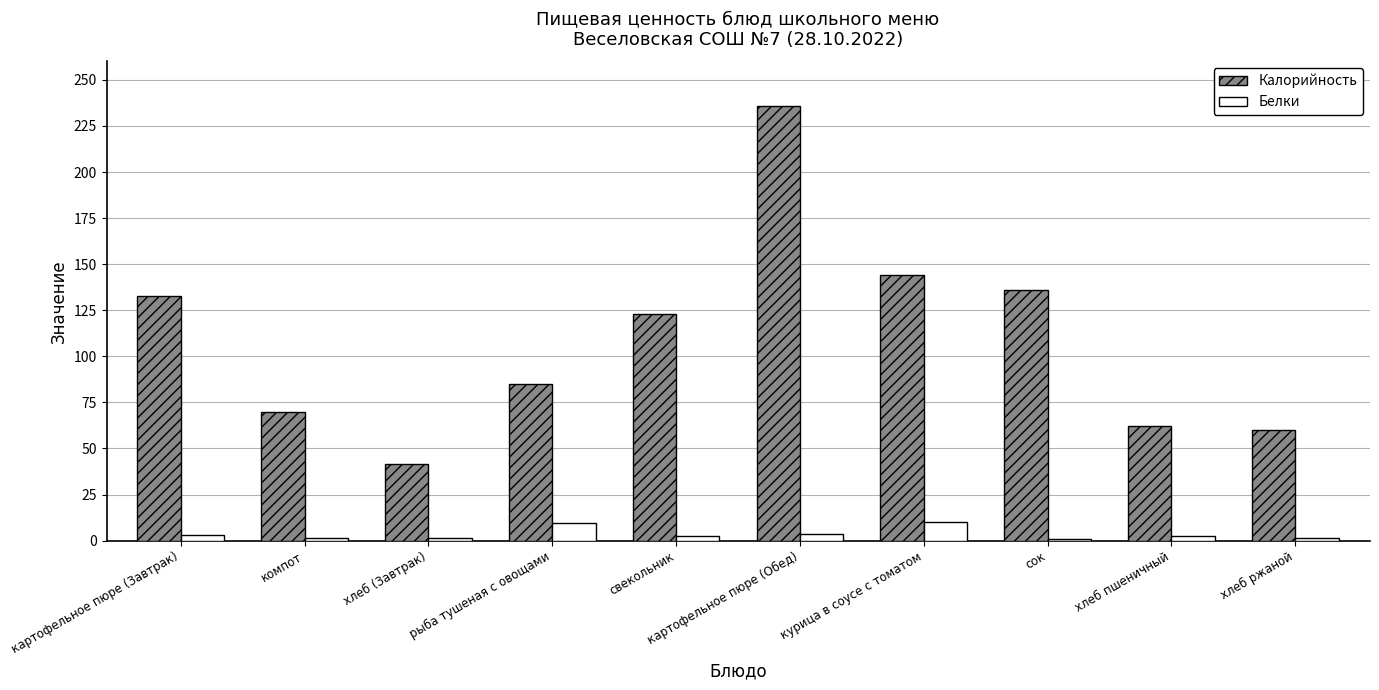

True or false: Калорийность has a value of 235.7 at картофельное пюре (Обед).

True